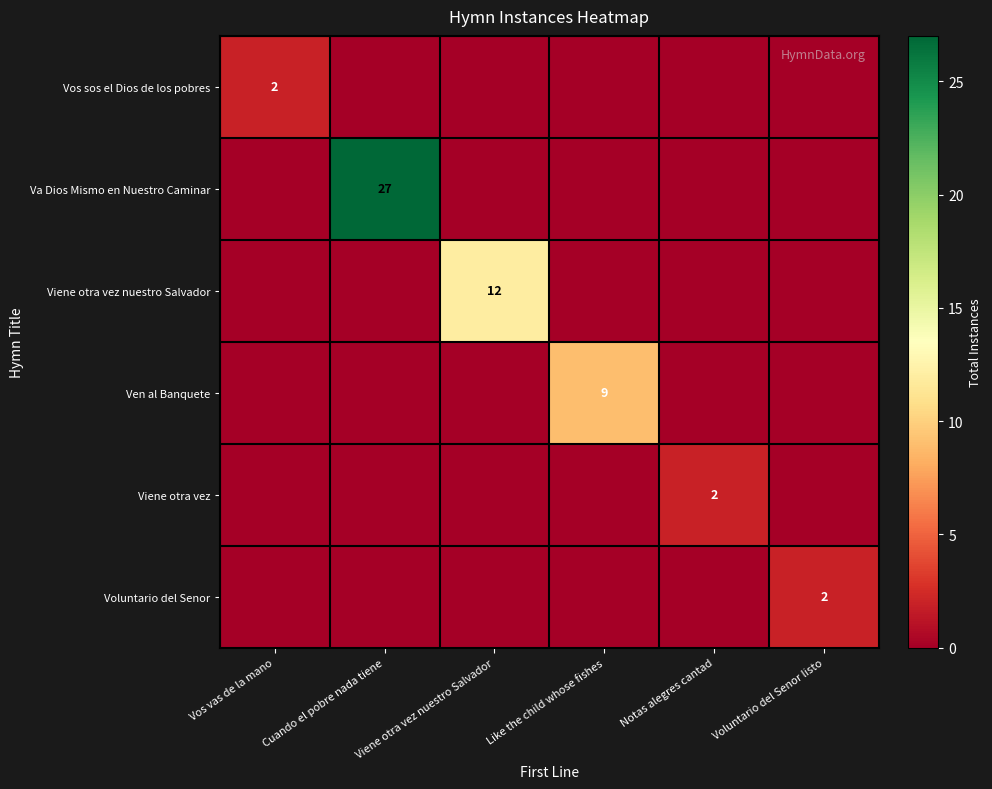

The Viene otra vez nuestro Salvador series shows 12 at Viene otra vez nuestro Salvador. True or false?

True